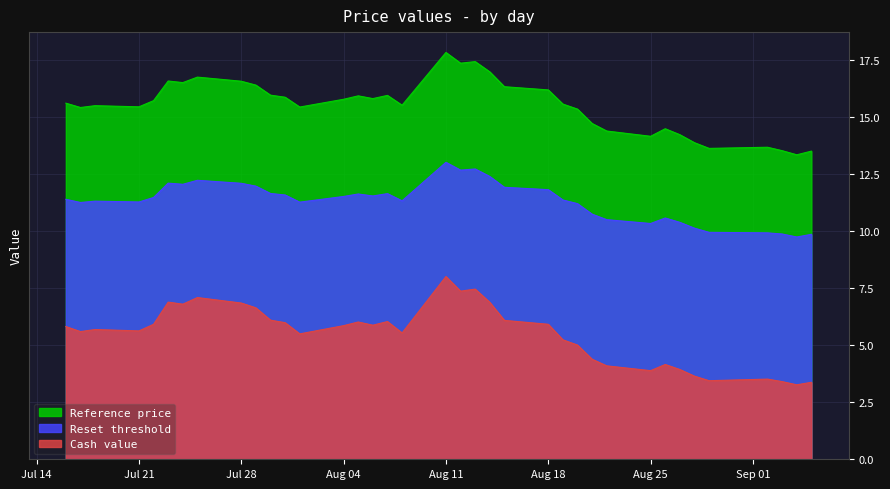

True or false: Reset threshold and Cash value intersect in this chart.

False